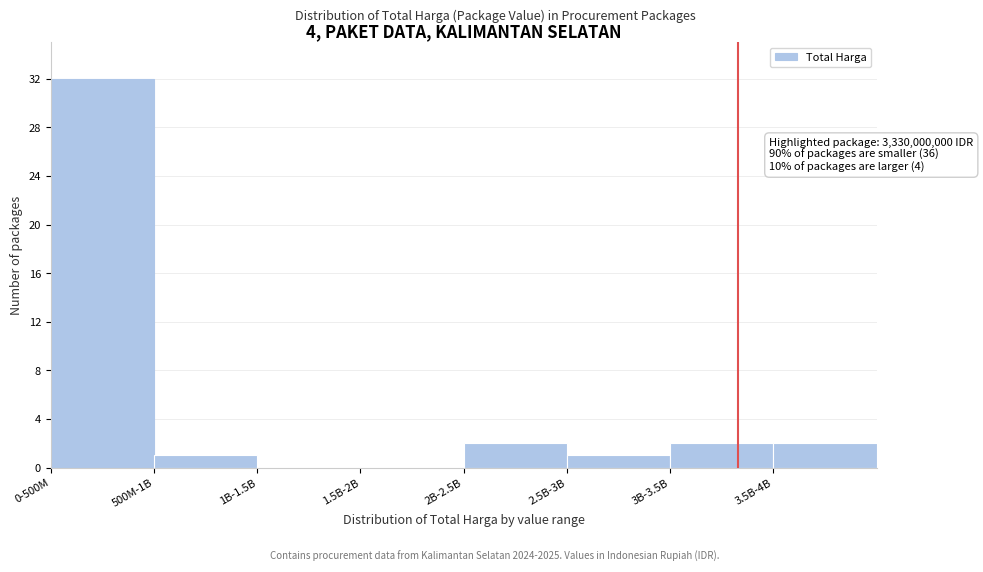

Reading left to right, list all the values displayed in this chart.

0-500M=32	500M-1B=1	1B-1.5B=0	1.5B-2B=0	2B-2.5B=2	2.5B-3B=1	3B-3.5B=2	3.5B-4B=2